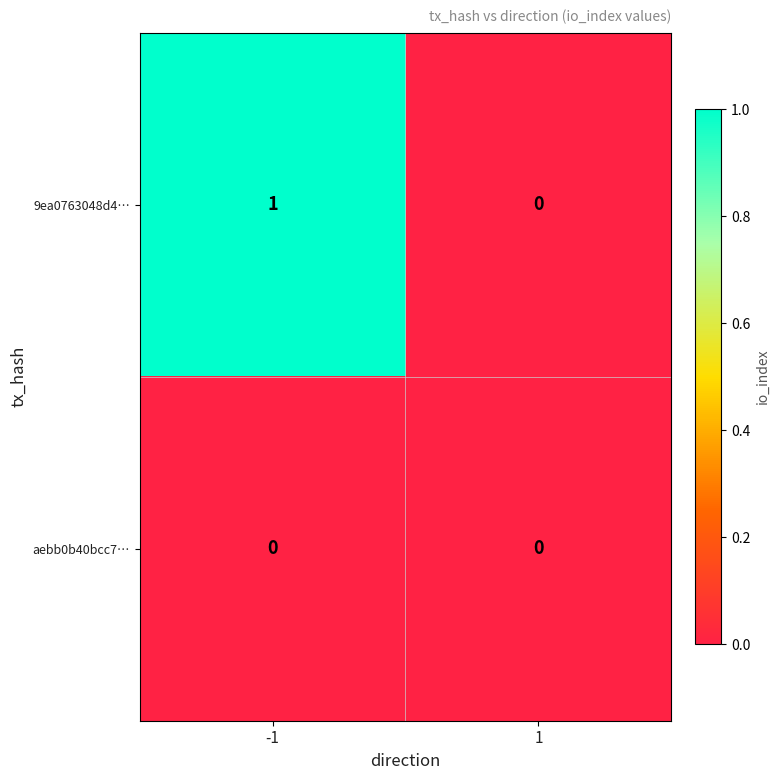

The value of aebb0b40bcc7… at 1 is 0. True or false?

True